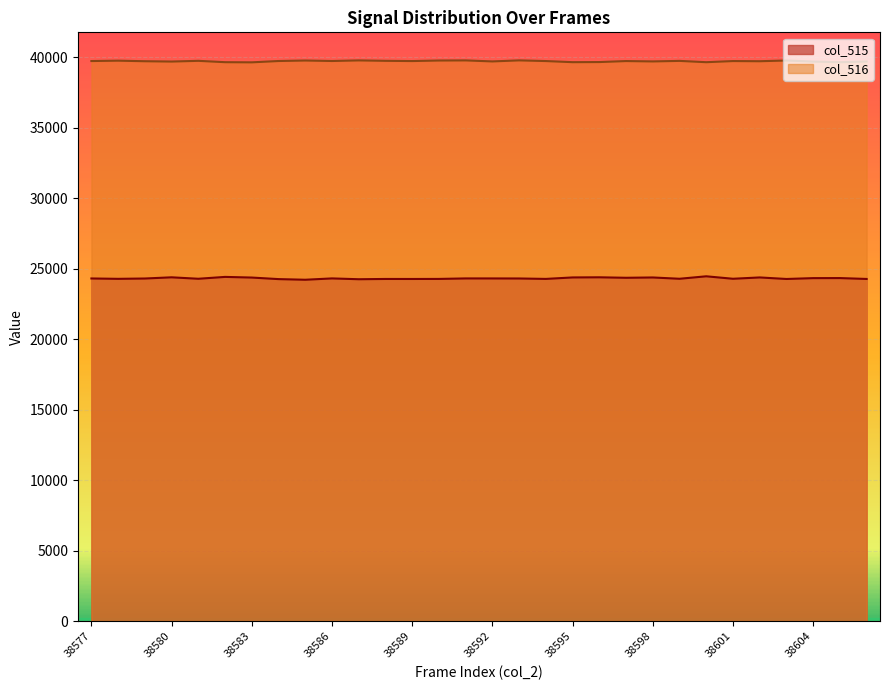

Which has a higher value, 38577 or 38604?

38604